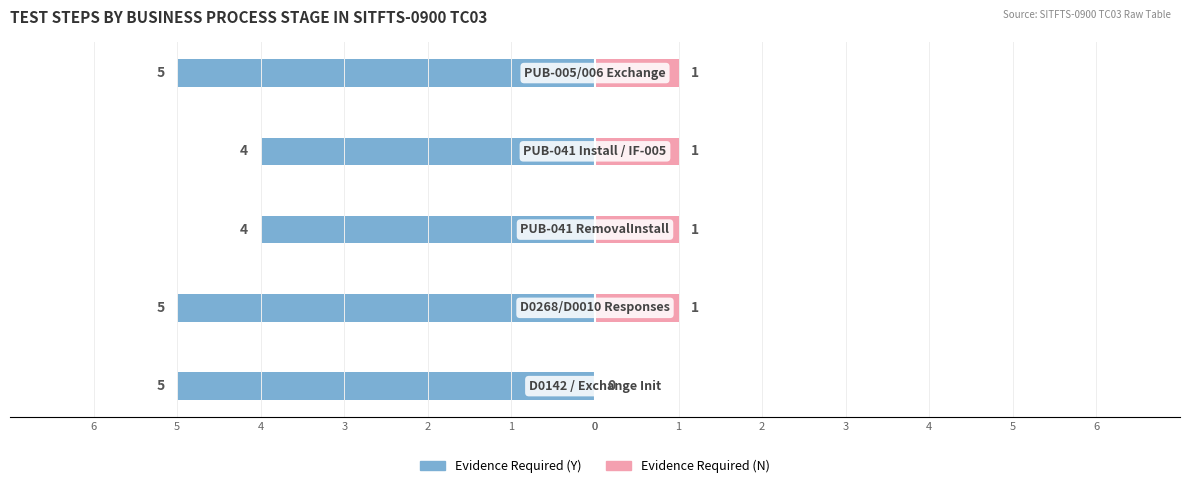

Between 2 and 3, which series saw the biggest shift?

Evidence Required (Y)